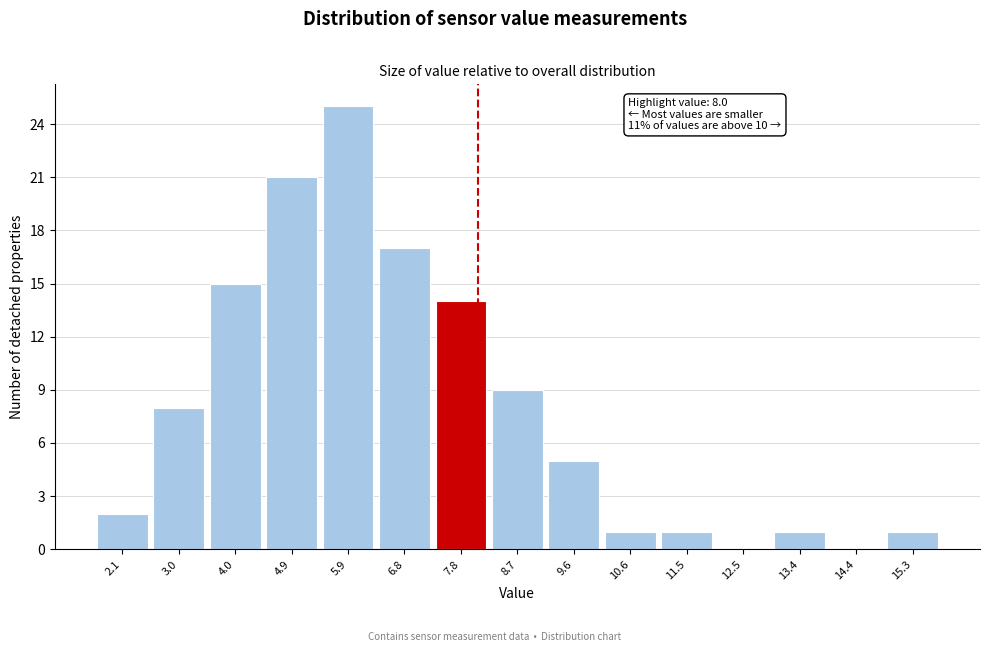

Over which range of the x-axis is the bar tallest?

5.4 to 6.3